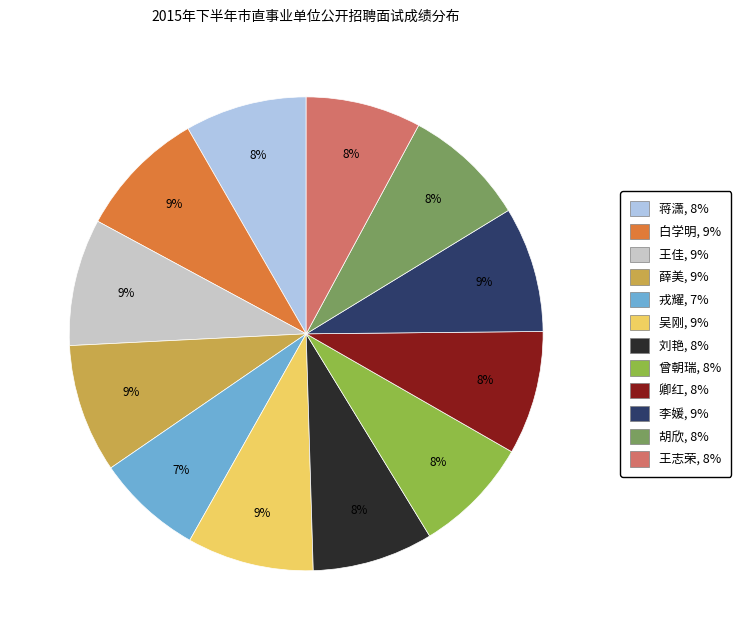

The 薛美 slice represents 1% of the pie. True or false?

False